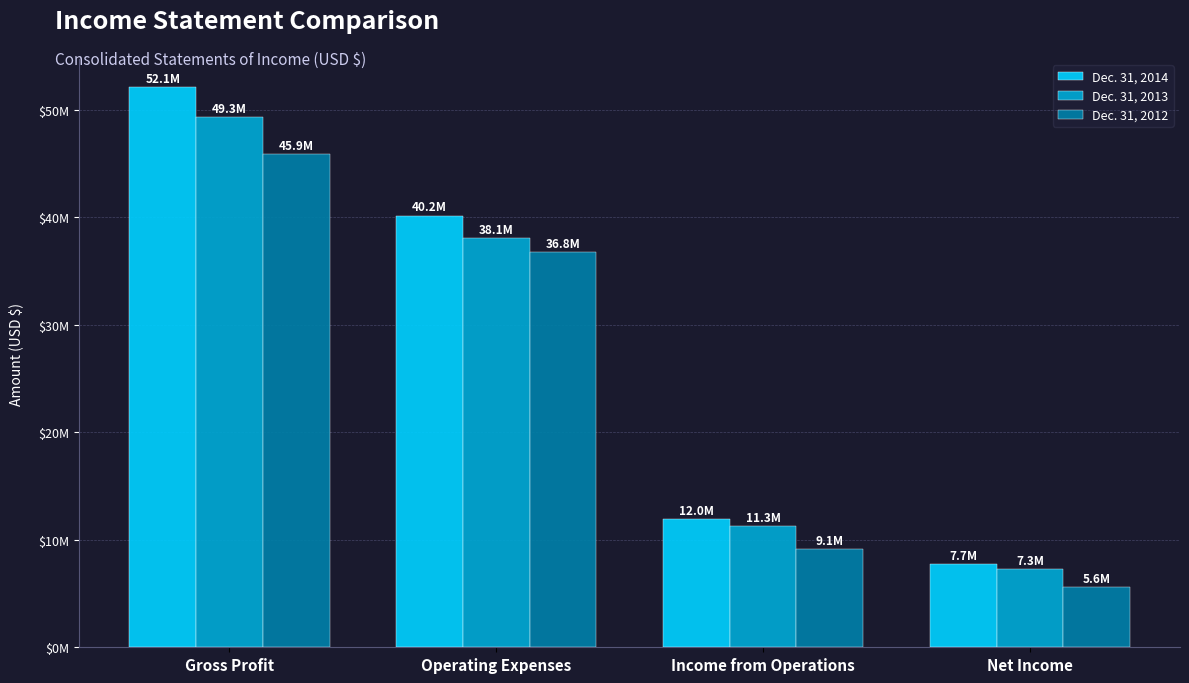

At which label does Dec. 31, 2013 reach its peak?

Gross Profit